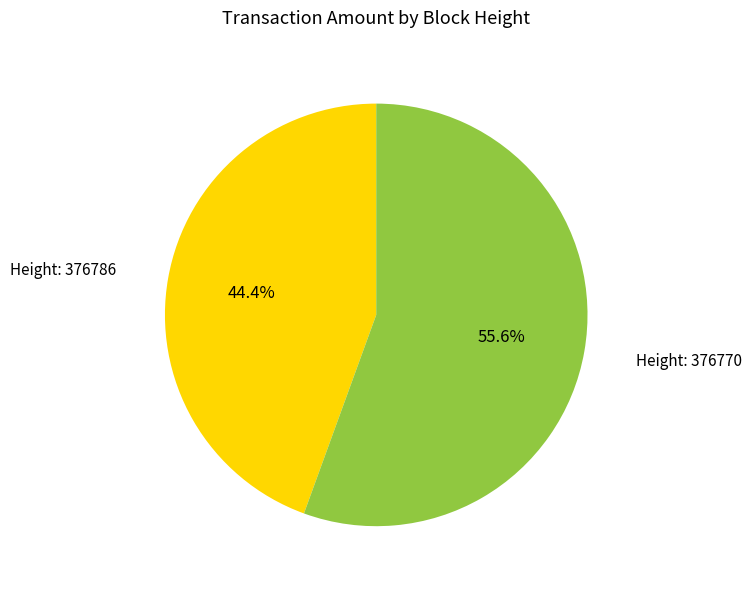

To the nearest percent, what is the difference between the largest and smallest slice percentages?

11%